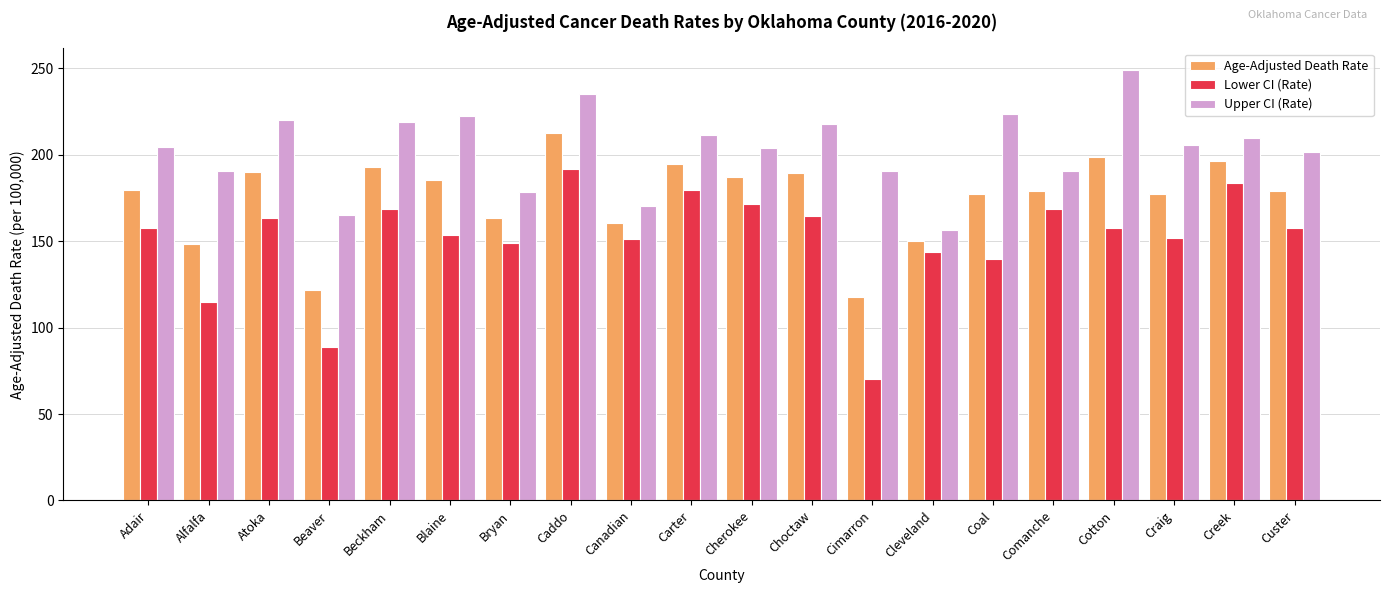

At which label is Age-Adjusted Death Rate closest to 165?

Bryan